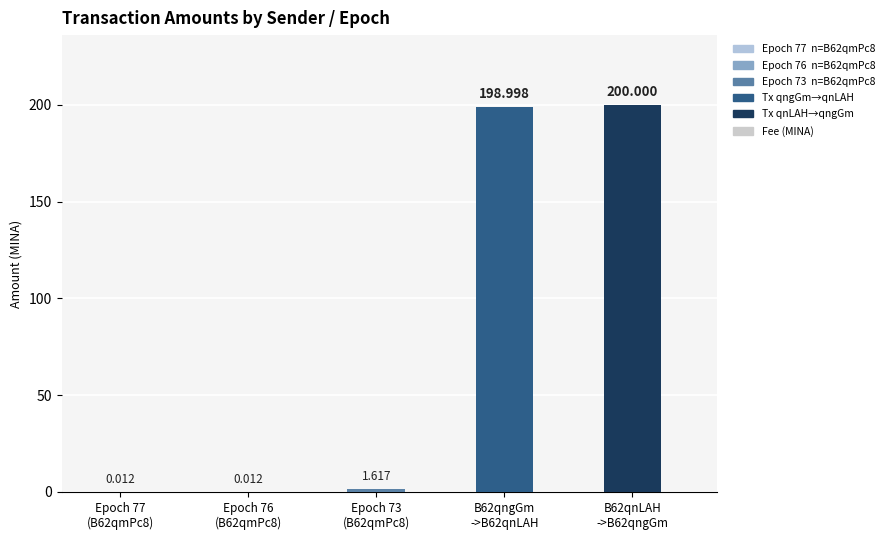

What is the maximum value shown in the chart?

200.0